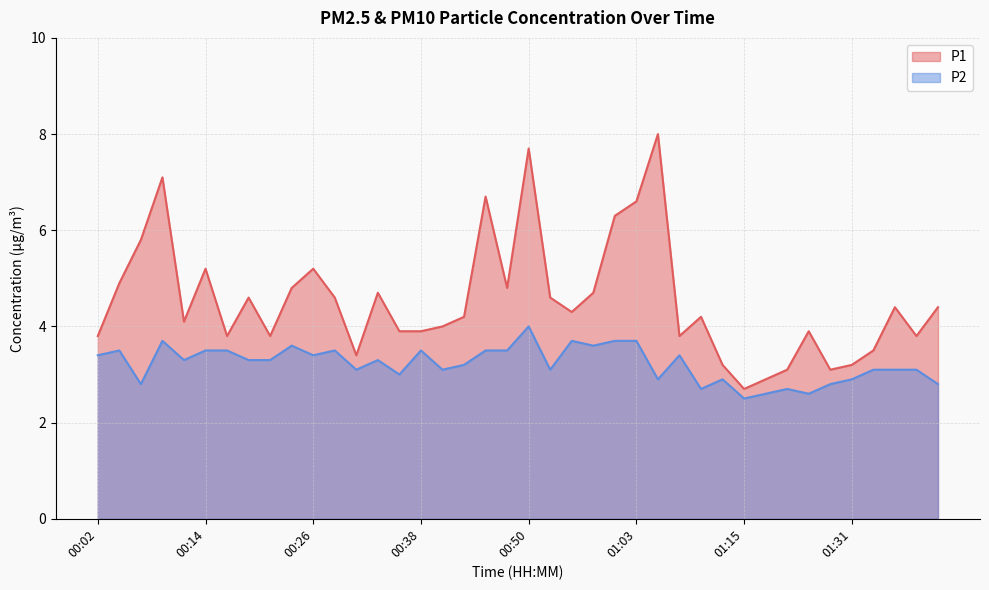

Which has a higher value, 01:28 or 01:15?

01:28